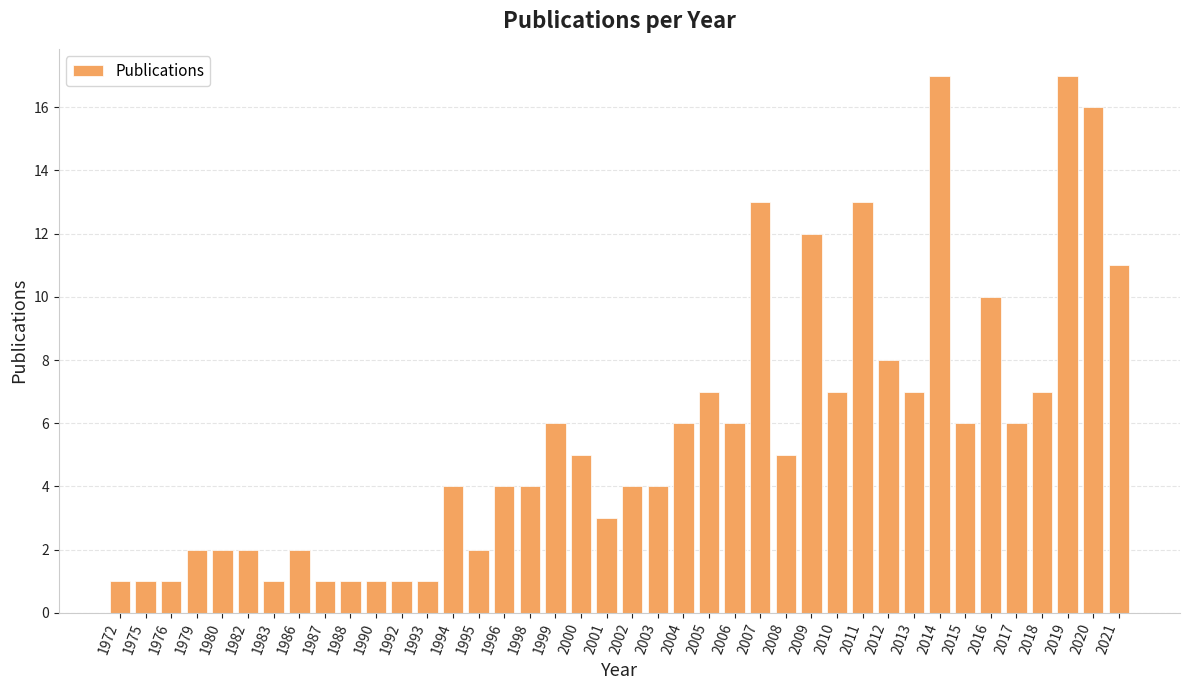

What is the value of the 32nd bar from the left?

7